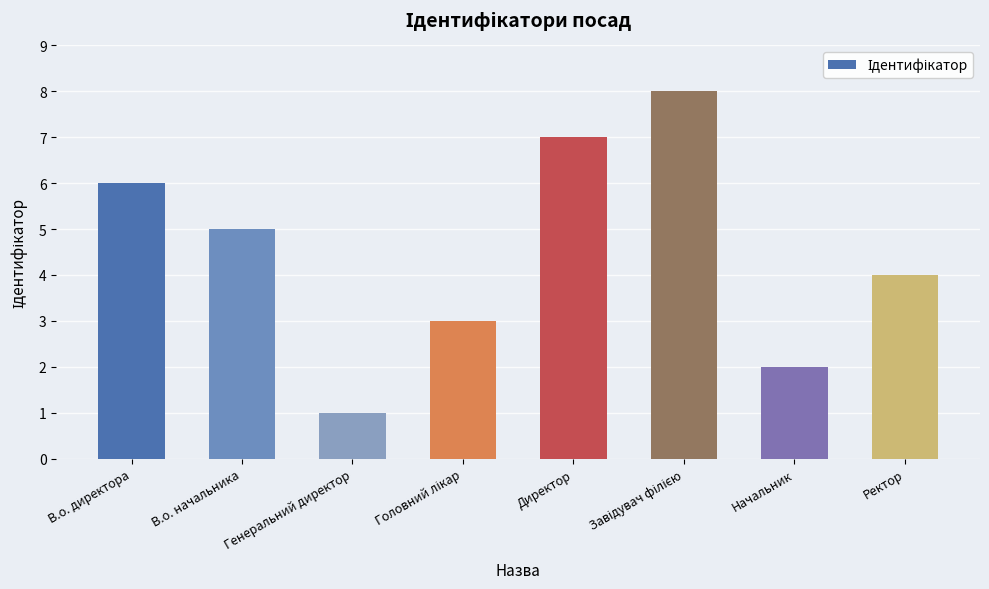

At which label does the data first exceed 5?

В.о. директора